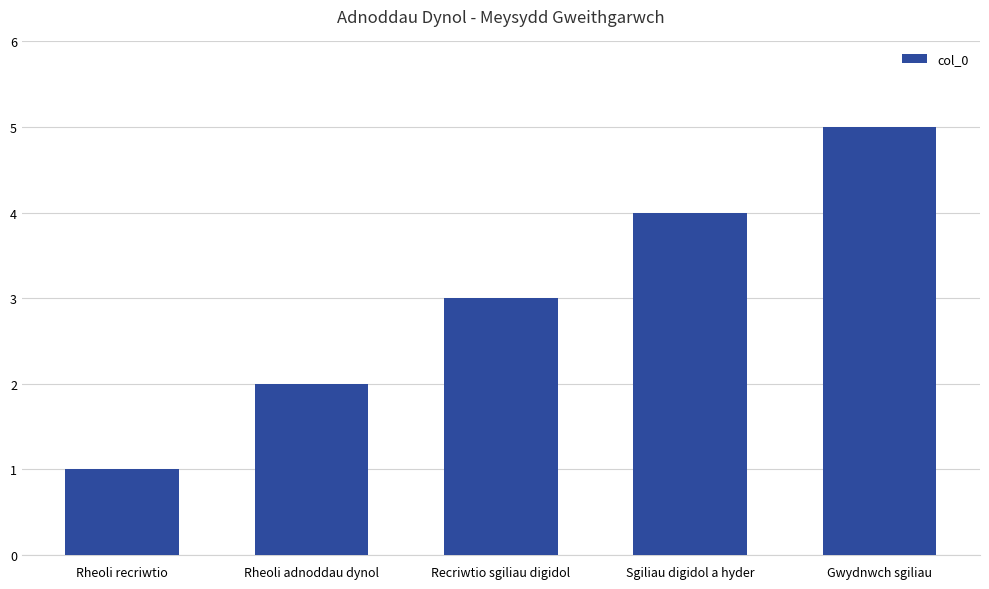

How many categories are shown in the chart?

5